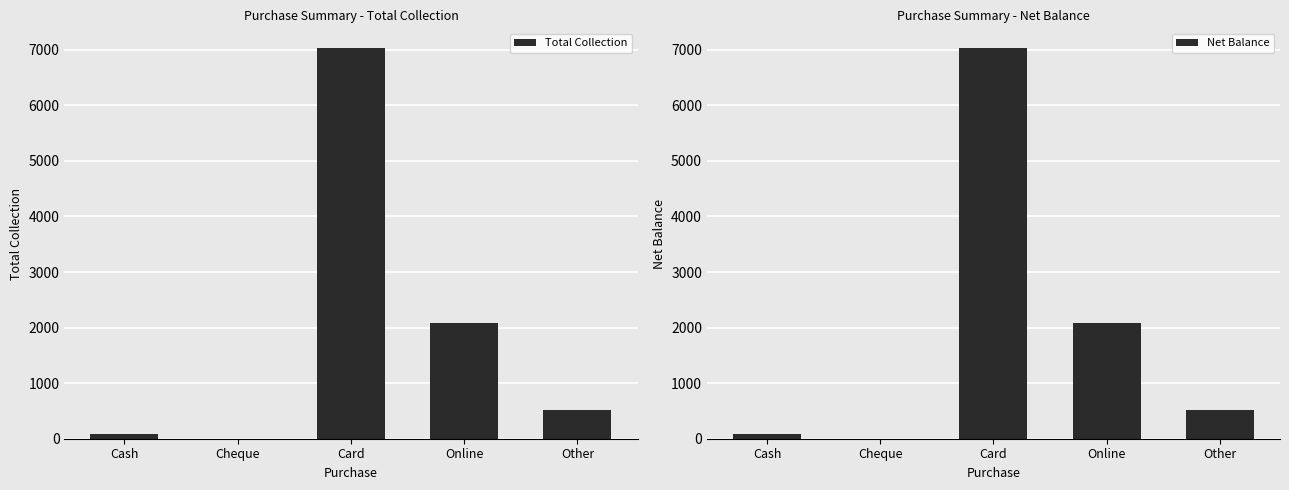

What is the value of the Total Collection bar at the 3rd from the left?

7034